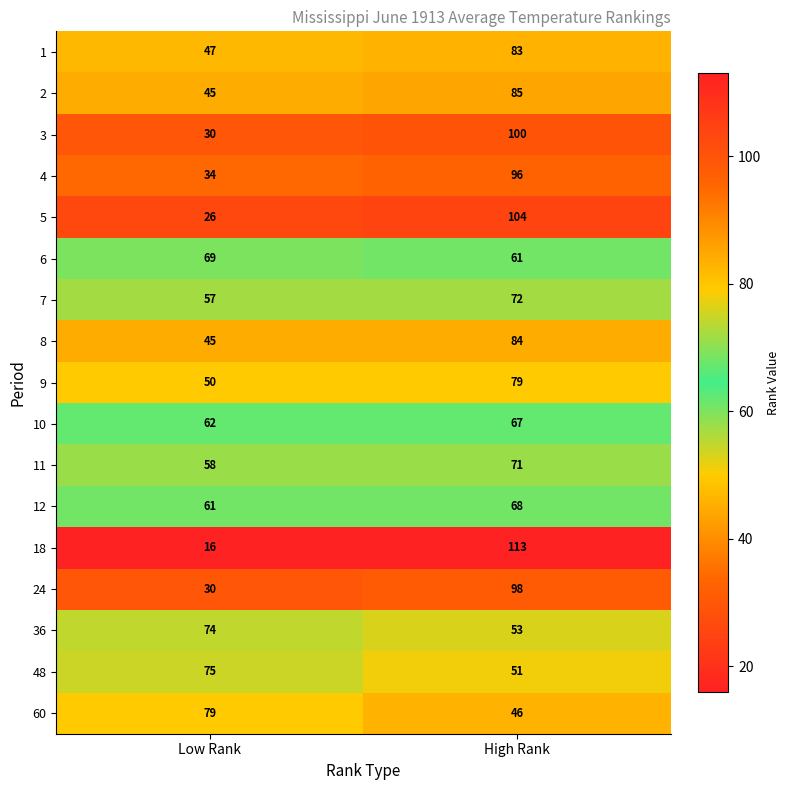

Is it true that 18 equals 26 at Low Rank?

False